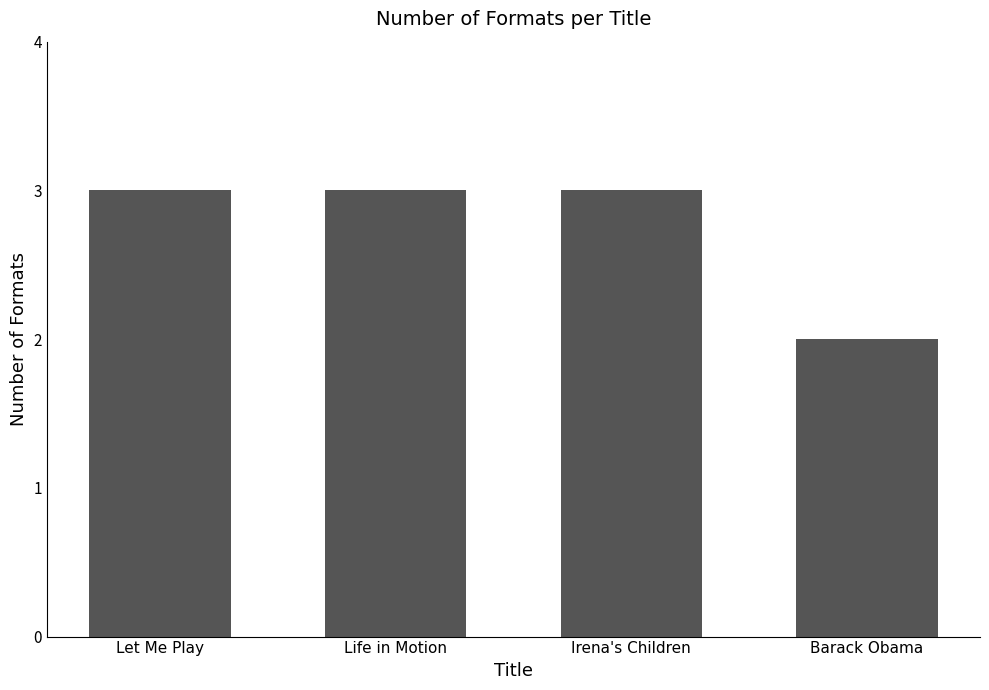

What is the smallest value displayed?

2